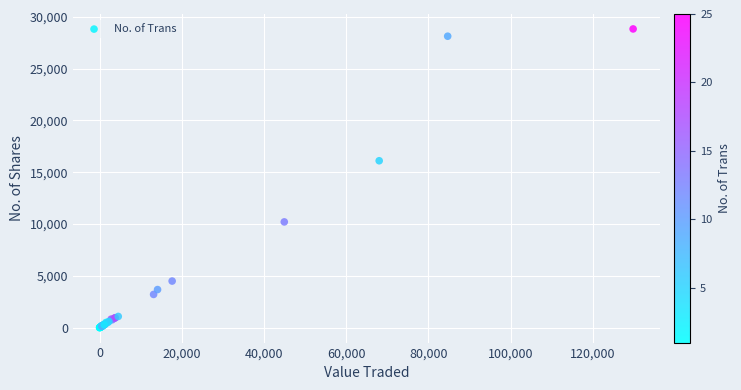

What Y value in the scatter plot is closest to 14419?

16112